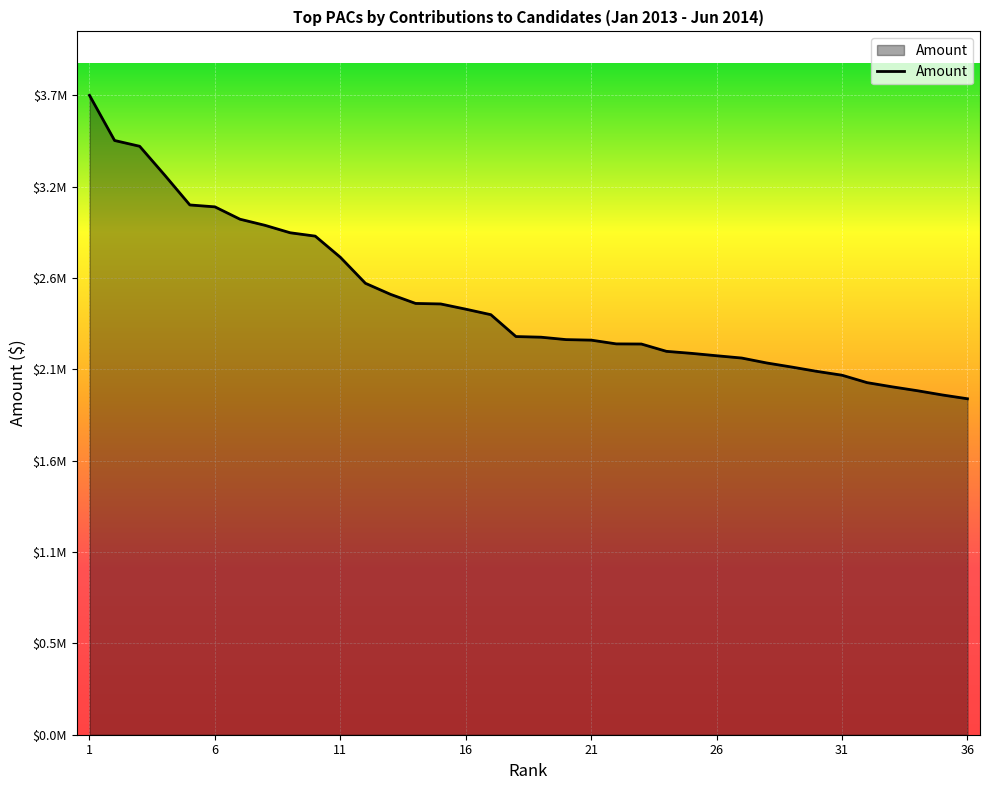

Does the chart have visible grid lines?

Yes